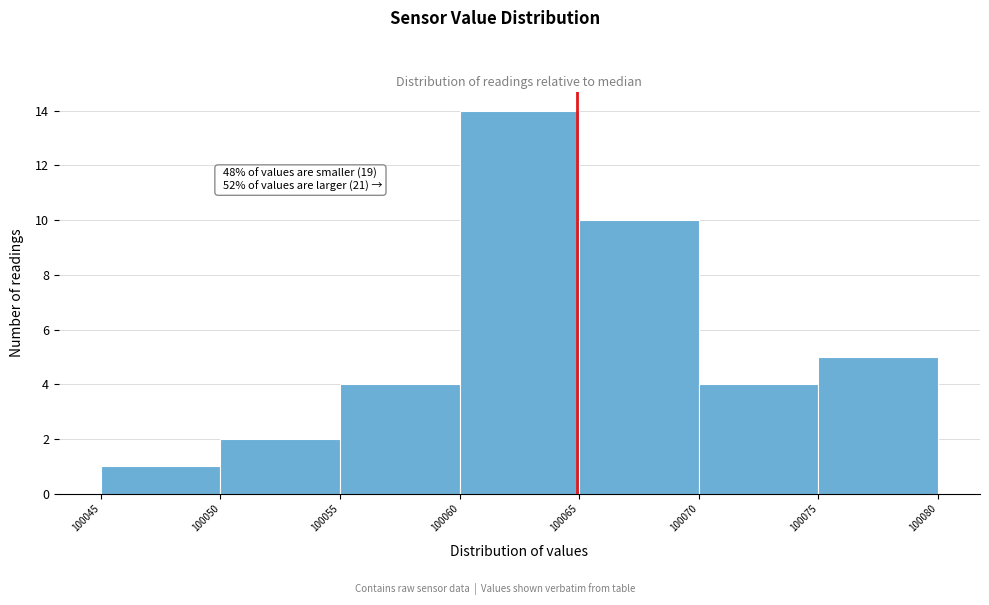

Over which range of the x-axis is the bar tallest?

100060 to 100065